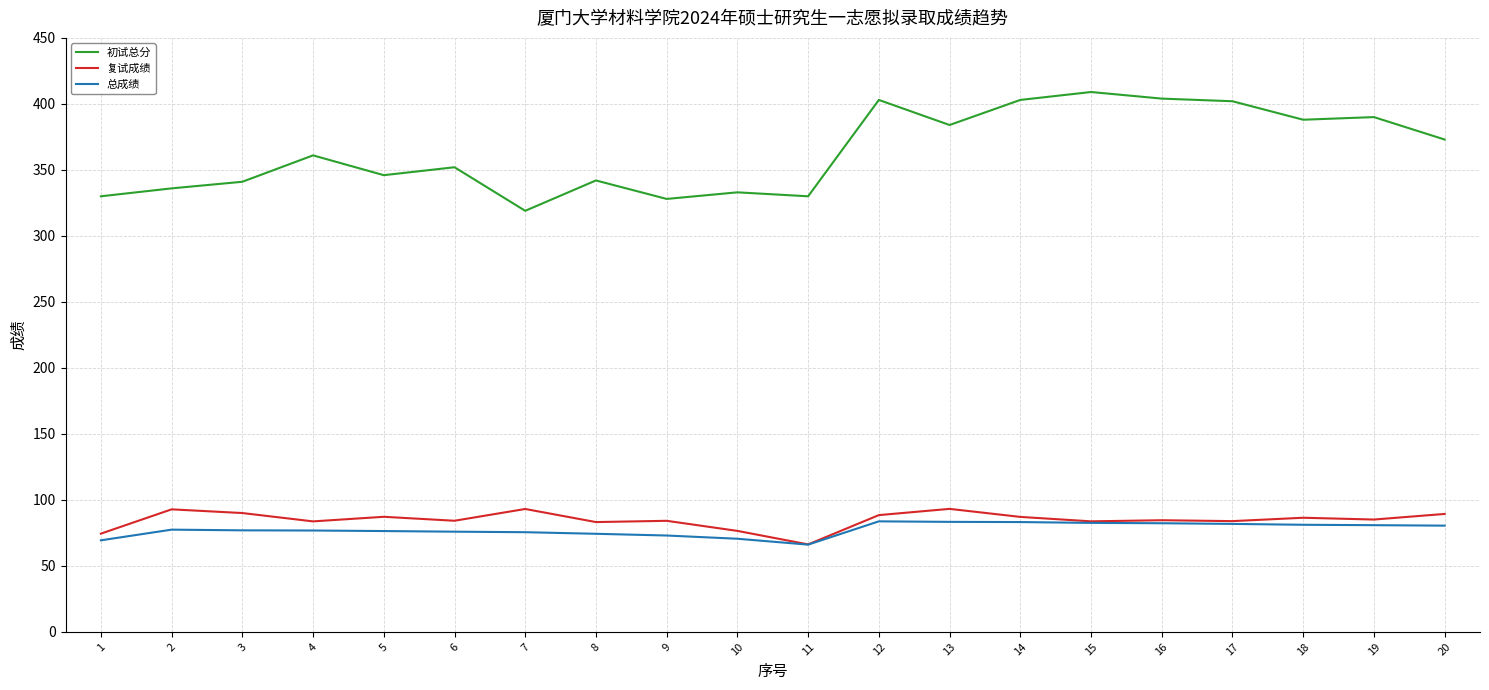

What is the difference between the highest and lowest values at 8?

267.7